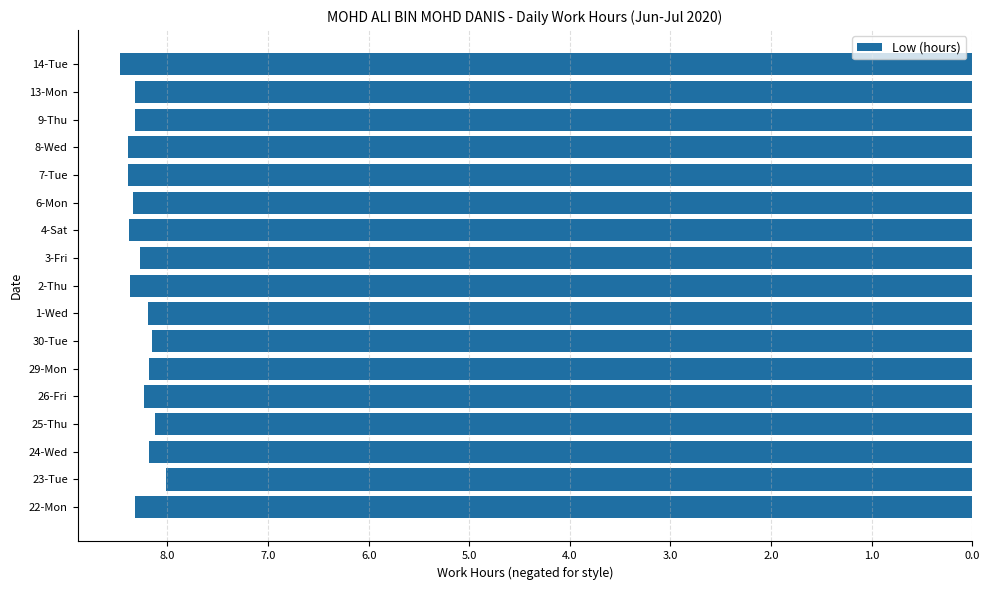

Does the chart contain any negative values?

Yes